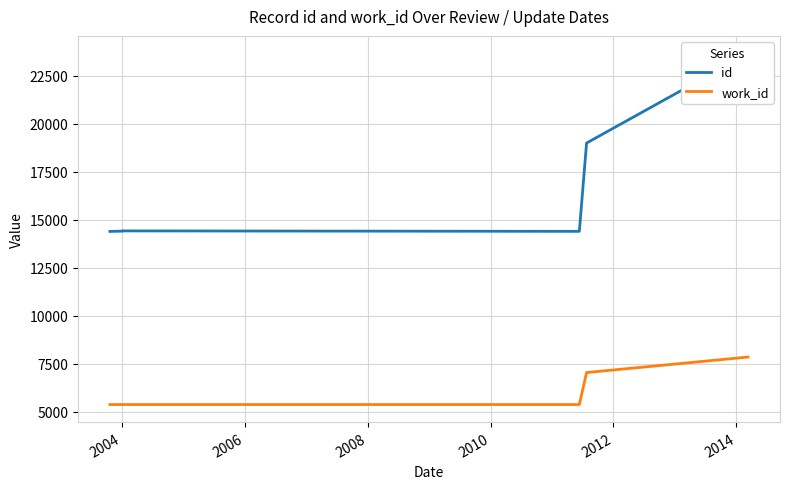

Which has a higher value, 2006 or 2008?

2008